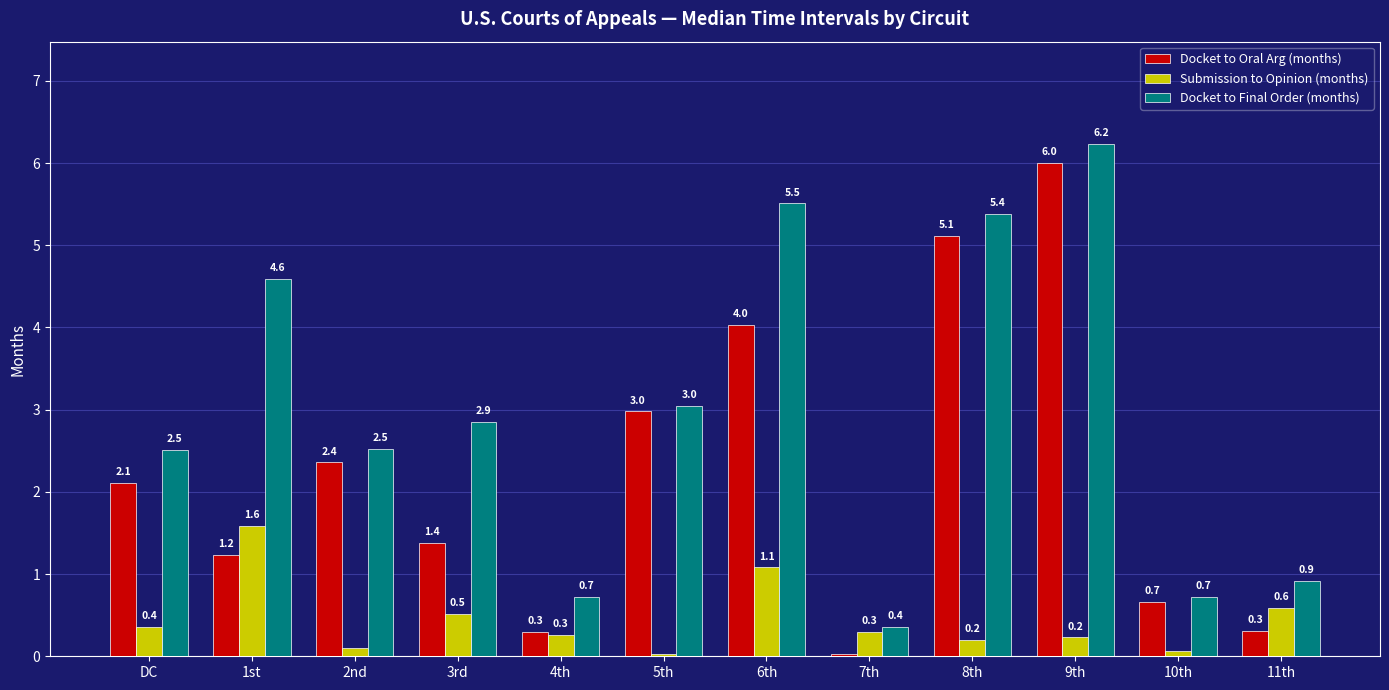

What is the total value across all series at 11th?

1.8